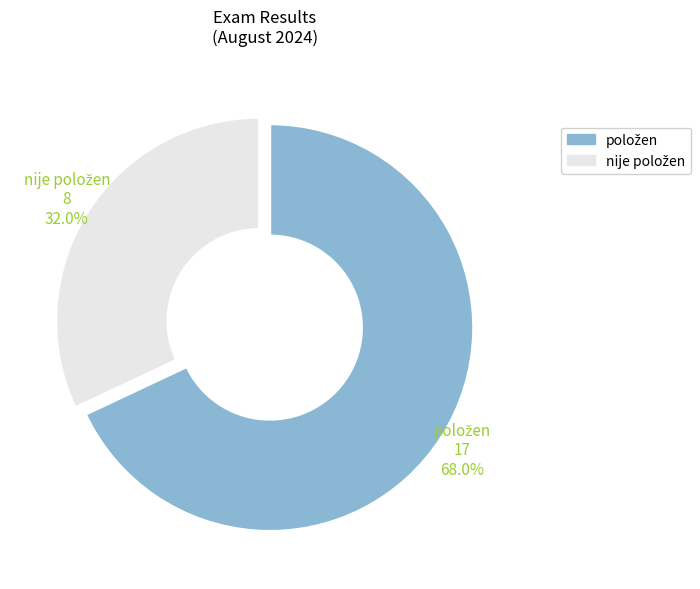

Does any single category account for the majority?

Yes